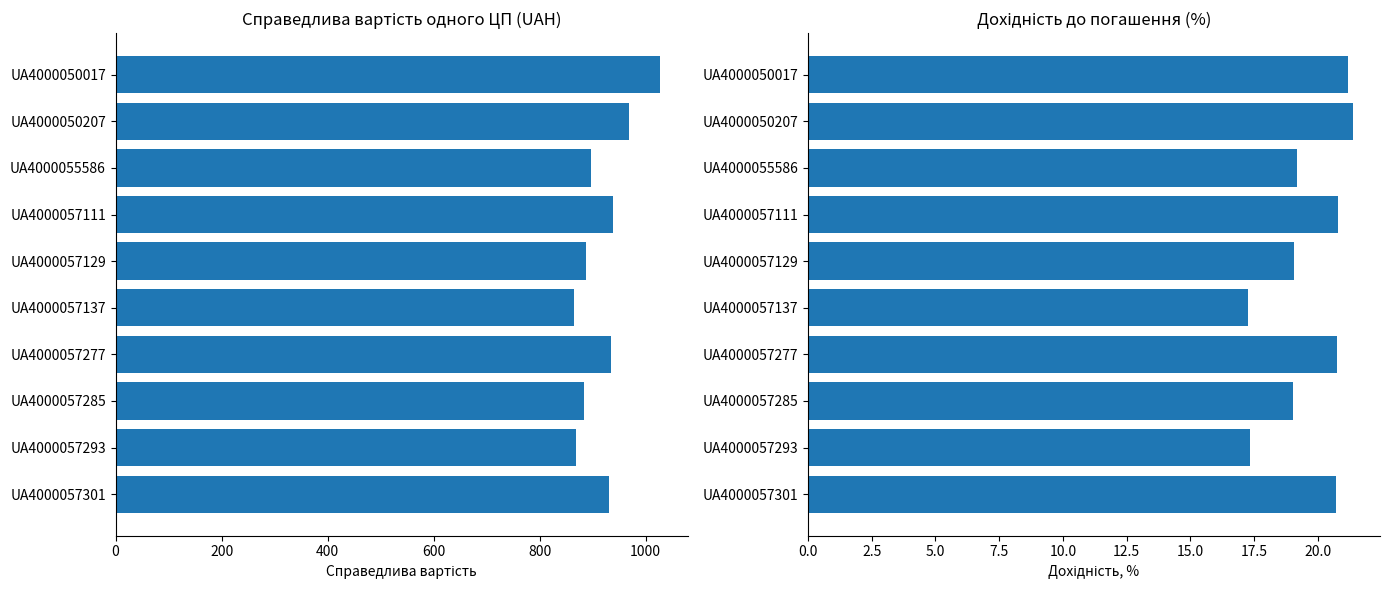

Is it true that Дохідність до погашення, % equals 21.2 at UA4000050017?

True